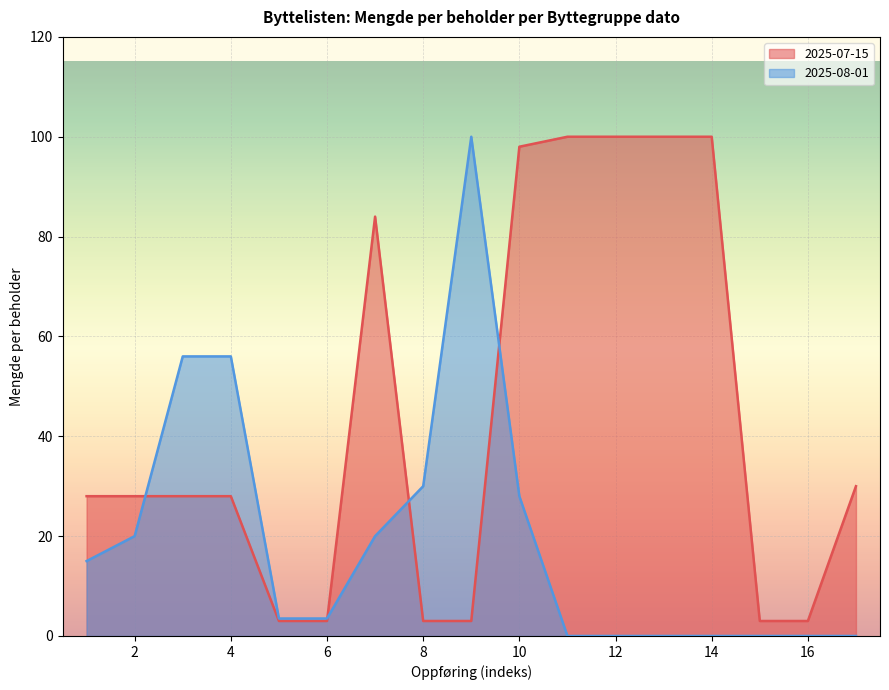

How many lines are shown in the chart?

2